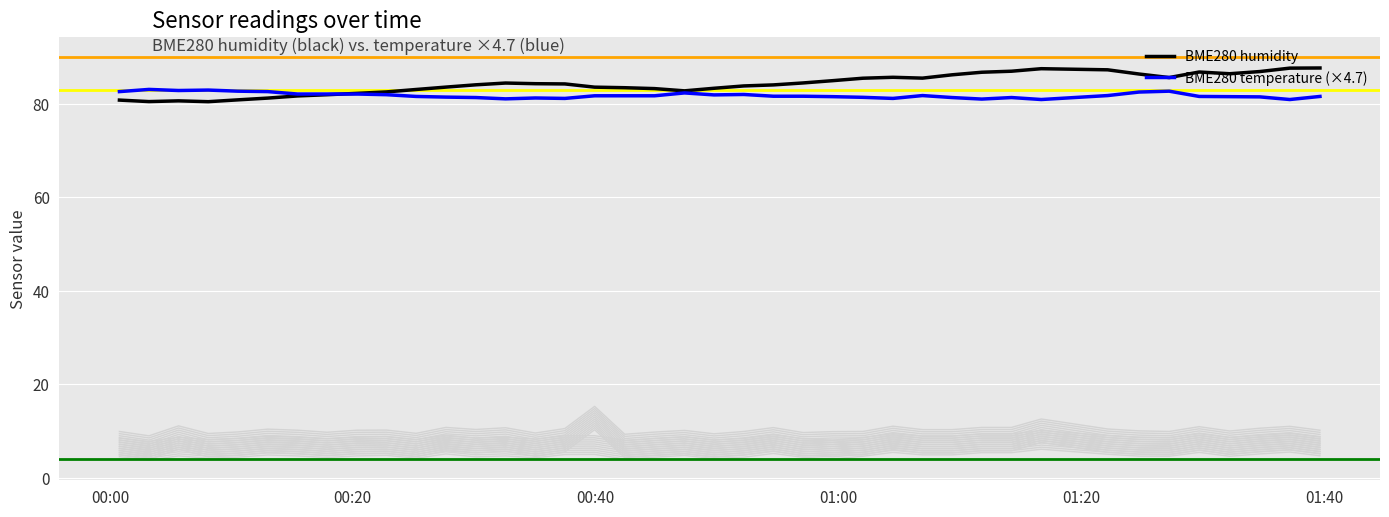

Which series has the largest range (max minus min)?

BME280 humidity